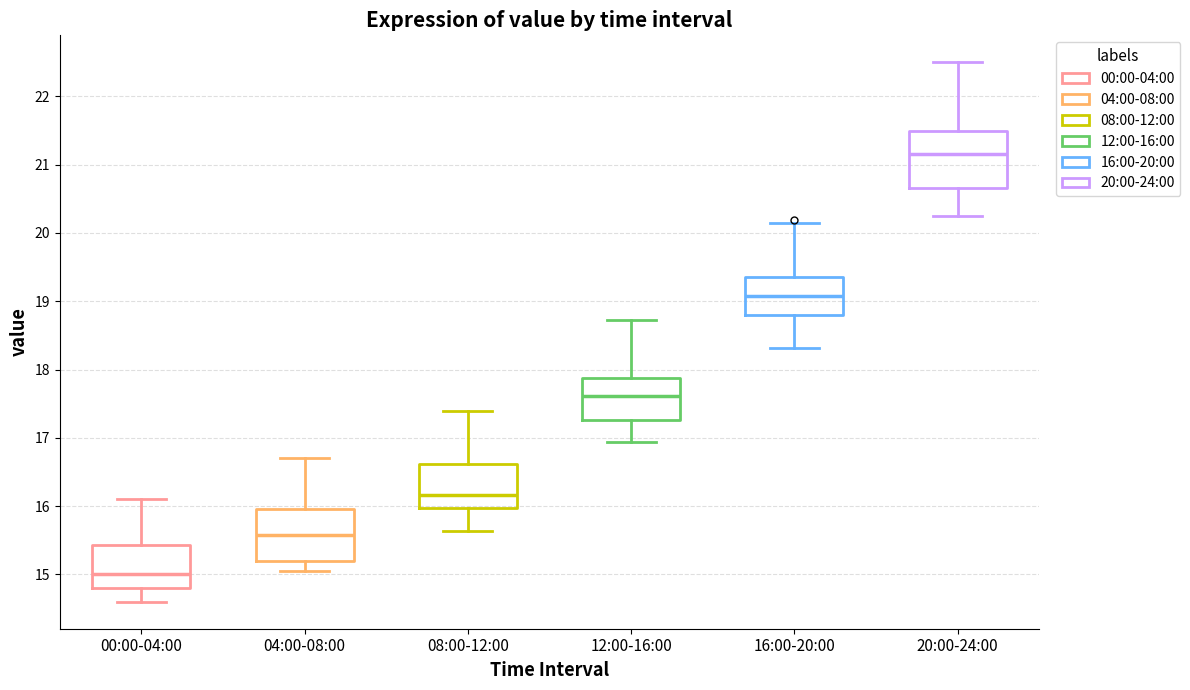

Which box has the highest median line?

20:00-24:00